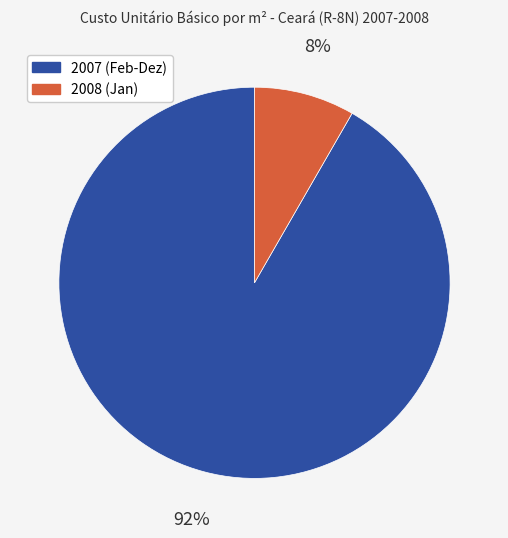

Is there any slice that represents more than half of the pie?

Yes